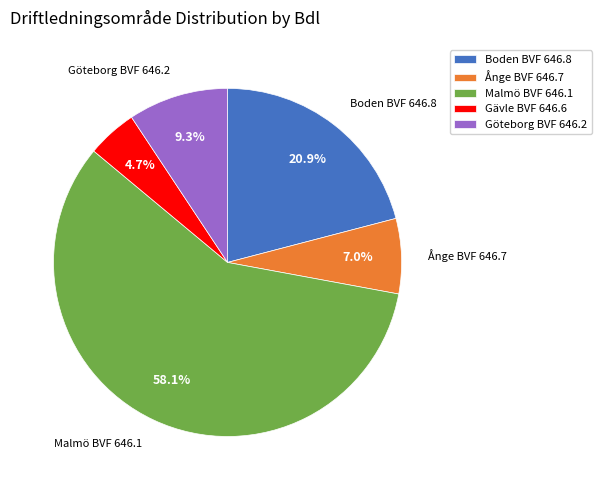

What is the total percentage of Malmö BVF 646.1 and Ånge BVF 646.7?

65.1%